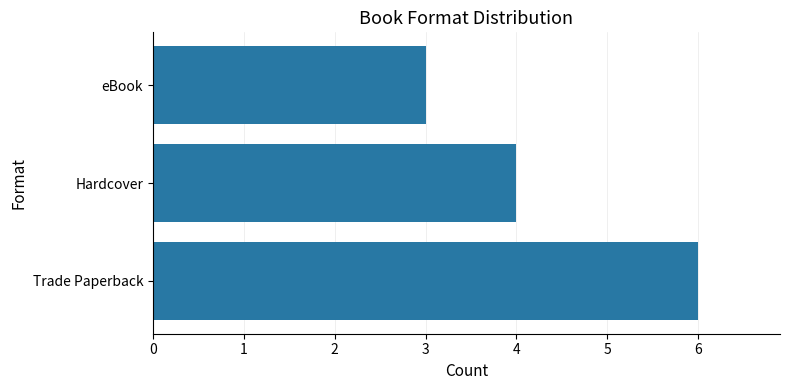

What is the sum of all values?

13